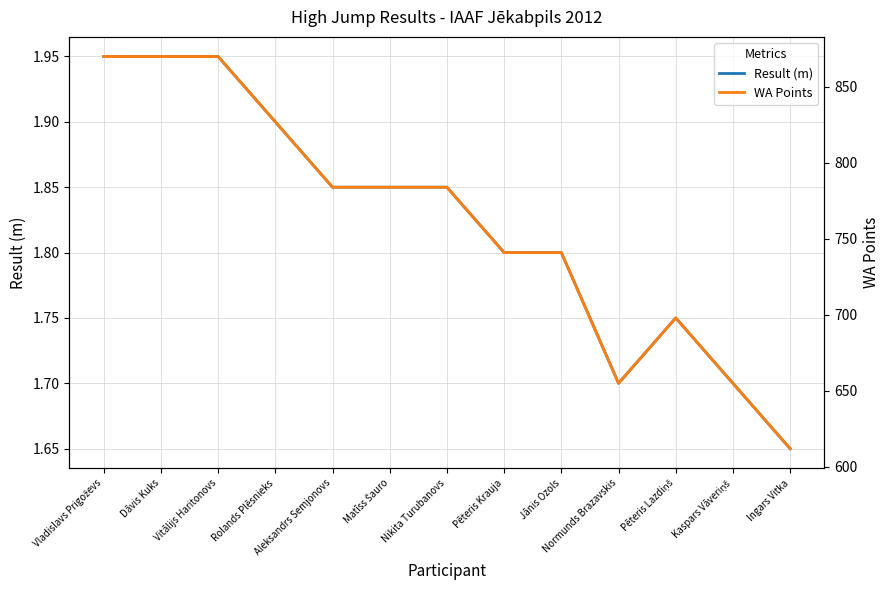

What is the minimum value shown in the chart?

1.6